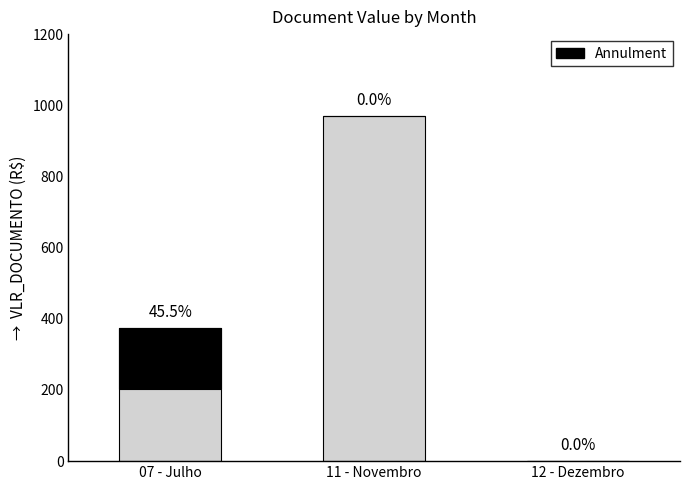

How many data points in Original Amount are less than 373?

1